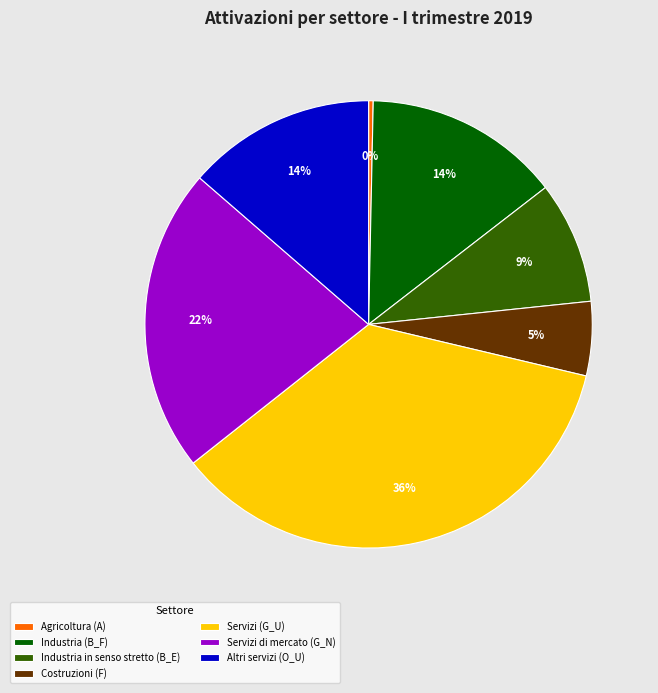

What is the smallest slice in the pie chart?

Agricoltura (A)